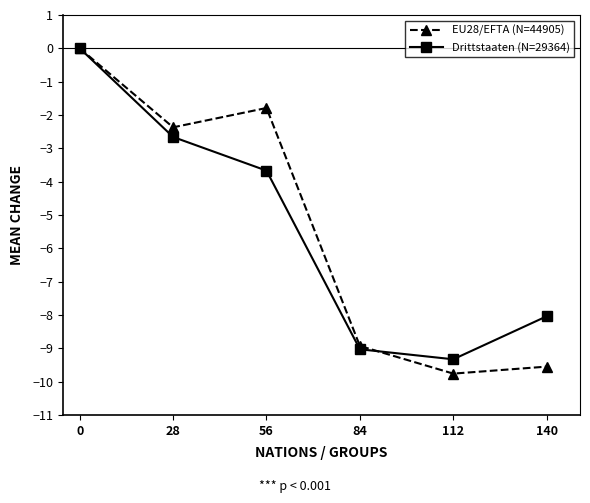

True or false: Drittstaaten (N=29364) has a value of -5.4 at 56.

False